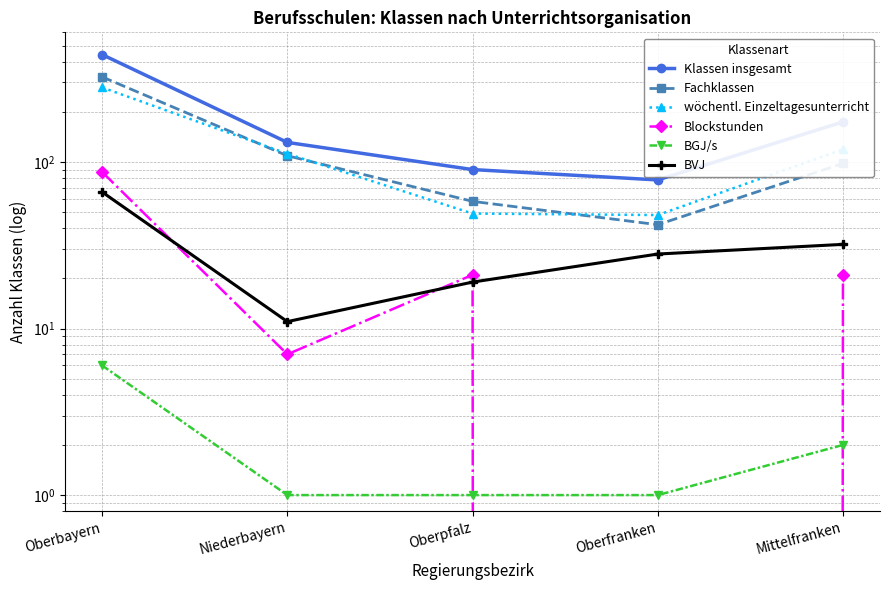

At which category does the chart reach its minimum across all series?

Oberfranken